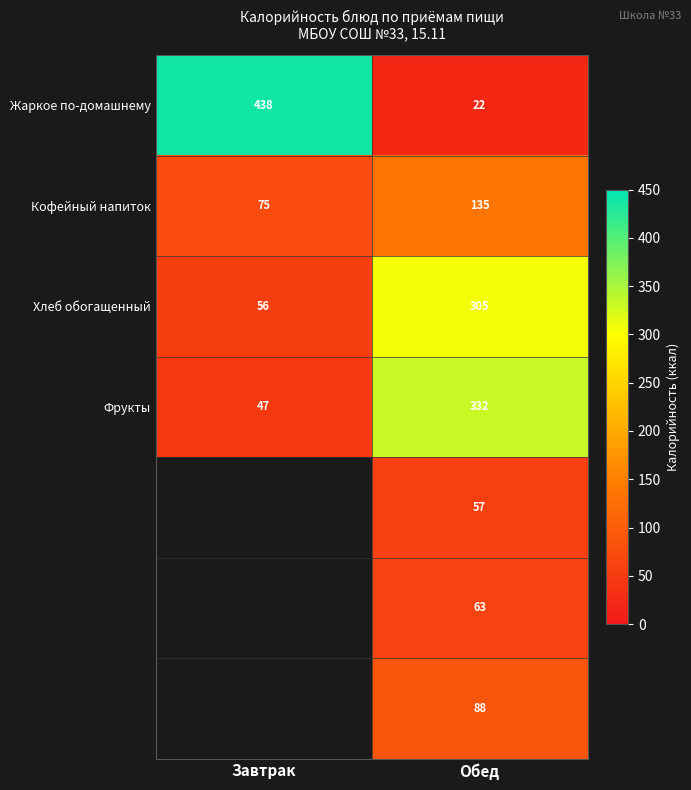

What is the sum of all Фрукты values?

379.0